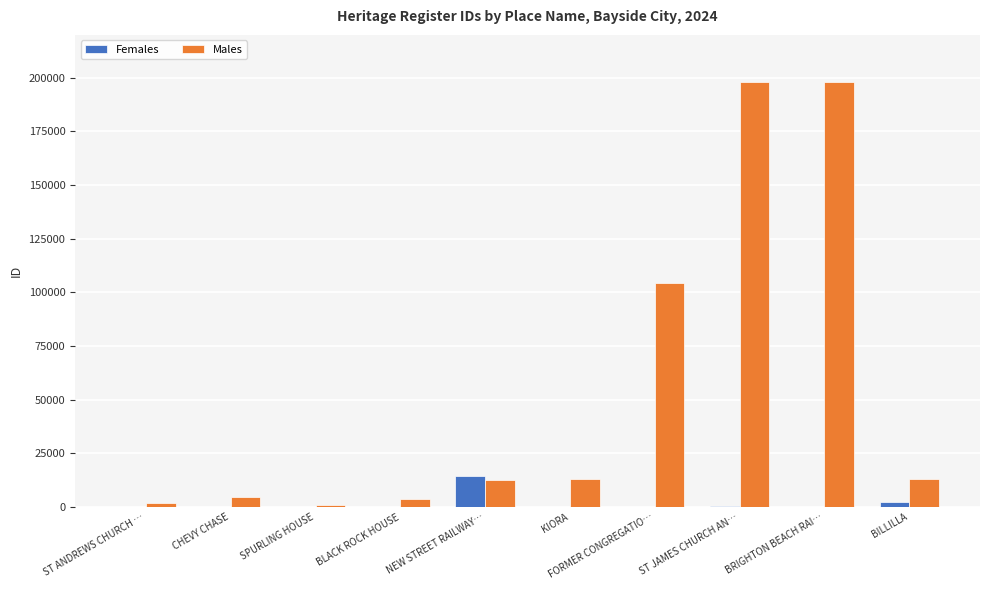

Count the number of categories in the chart.

10